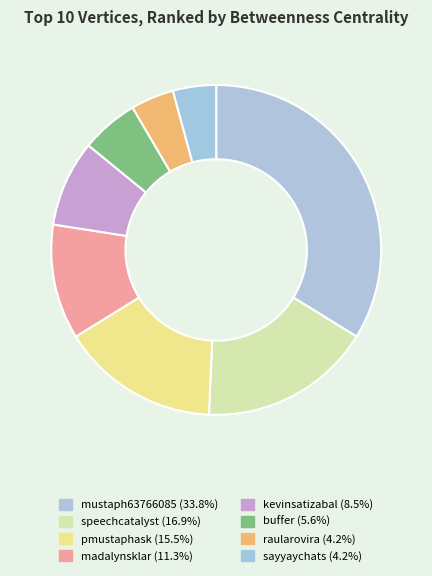

How many segments does this pie chart have?

8